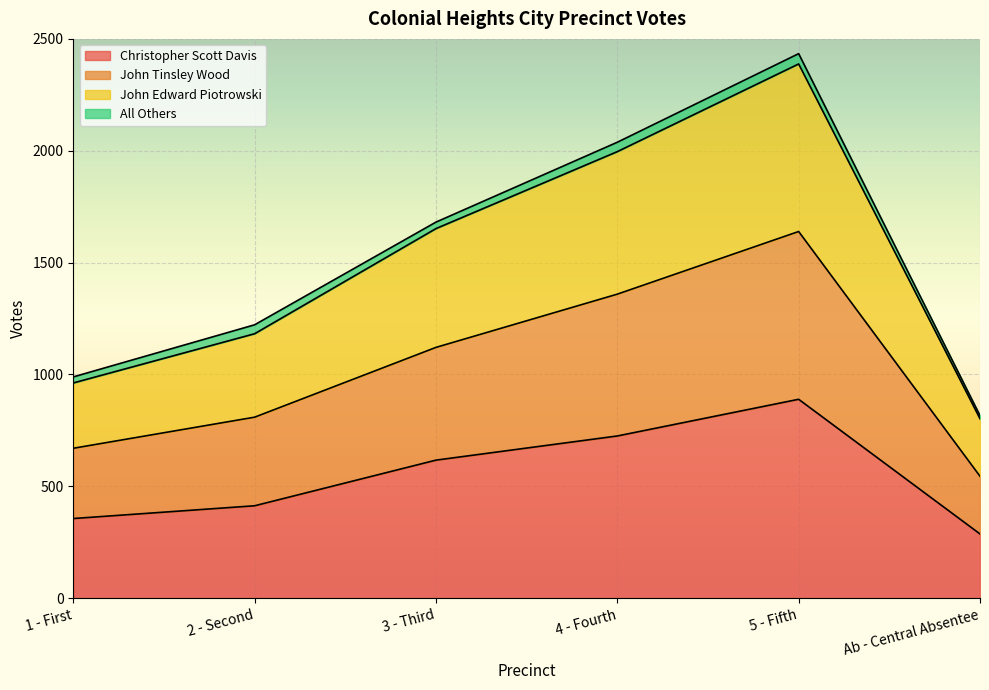

Rank the categories by Christopher Scott Davis value from lowest to highest.

Ab - Central Absentee, 1 - First, 2 - Second, 3 - Third, 4 - Fourth, 5 - Fifth